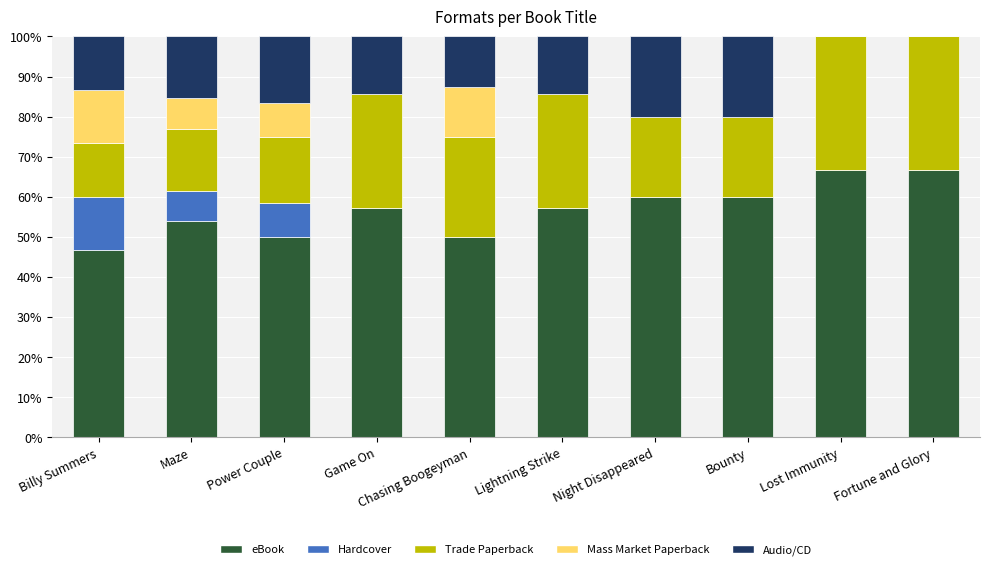

The eBook series shows 50.0 at Chasing Boogeyman. True or false?

True